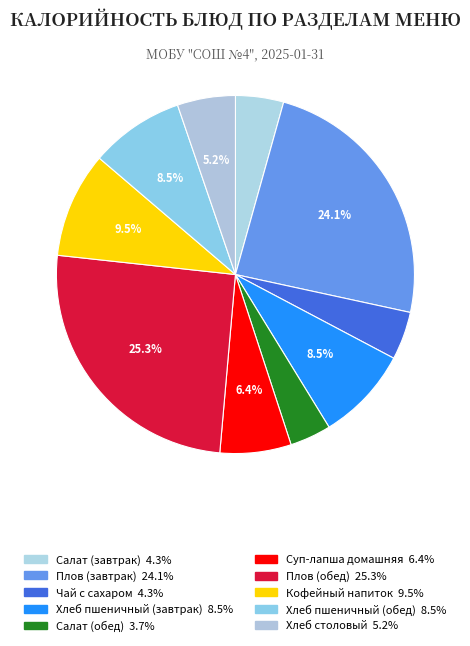

Count the number of slices in the pie.

10